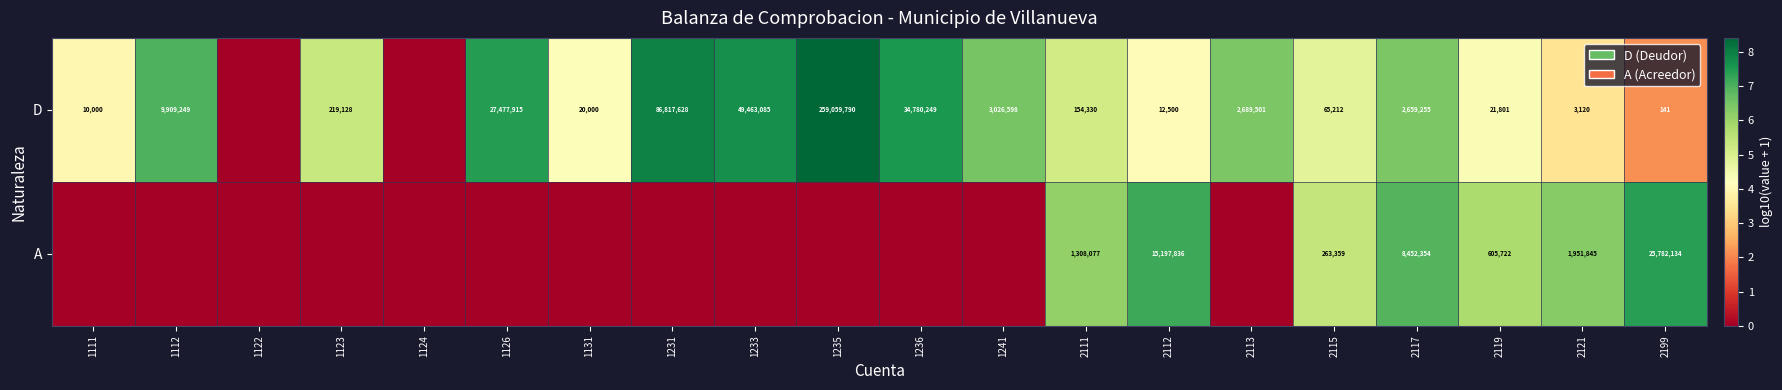

What is the sum of the D values at 2121 and 1233?

49466205